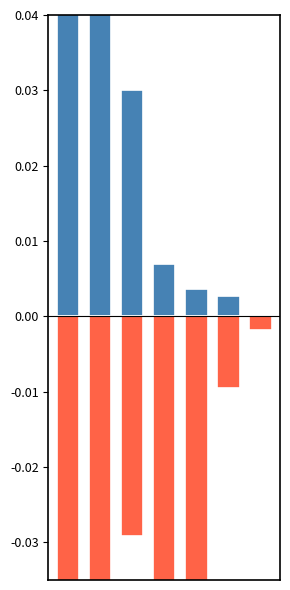

How many series are shown in this chart?

2